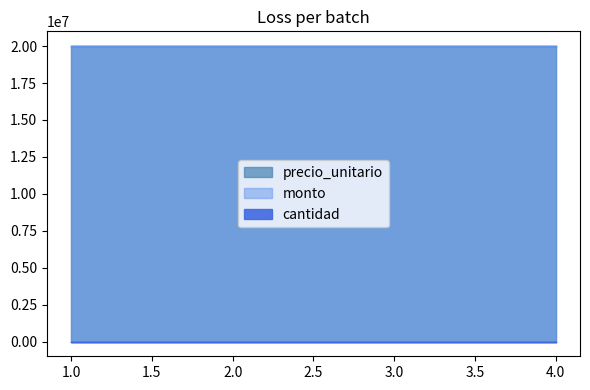

The precio_unitario series shows 20000000 at 2. True or false?

True